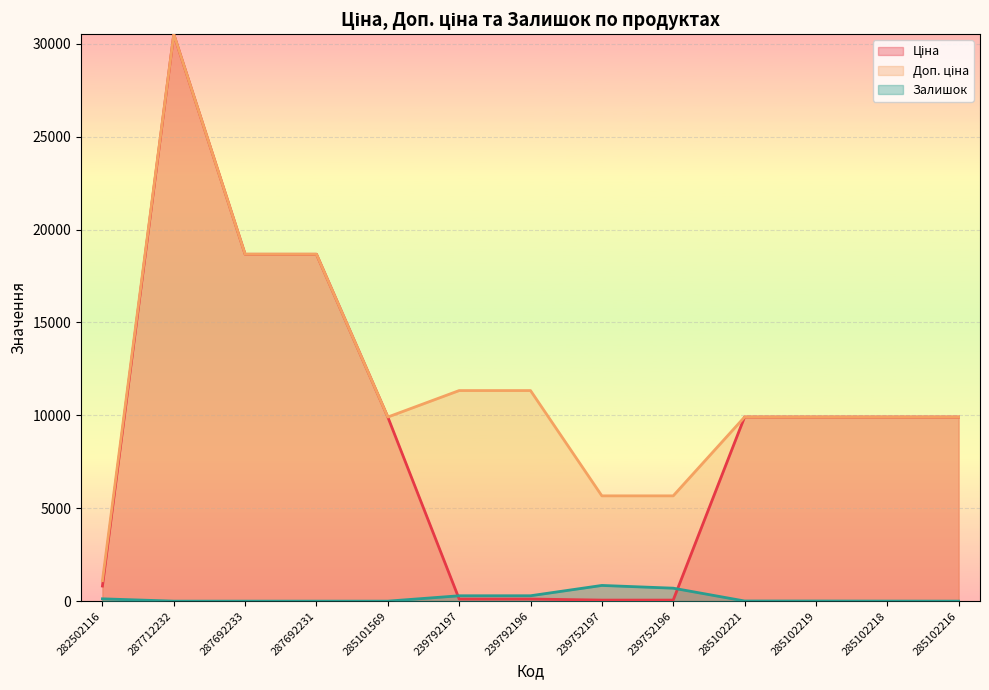

Between 287692233 and 287692231, which series saw the biggest shift?

Ціна